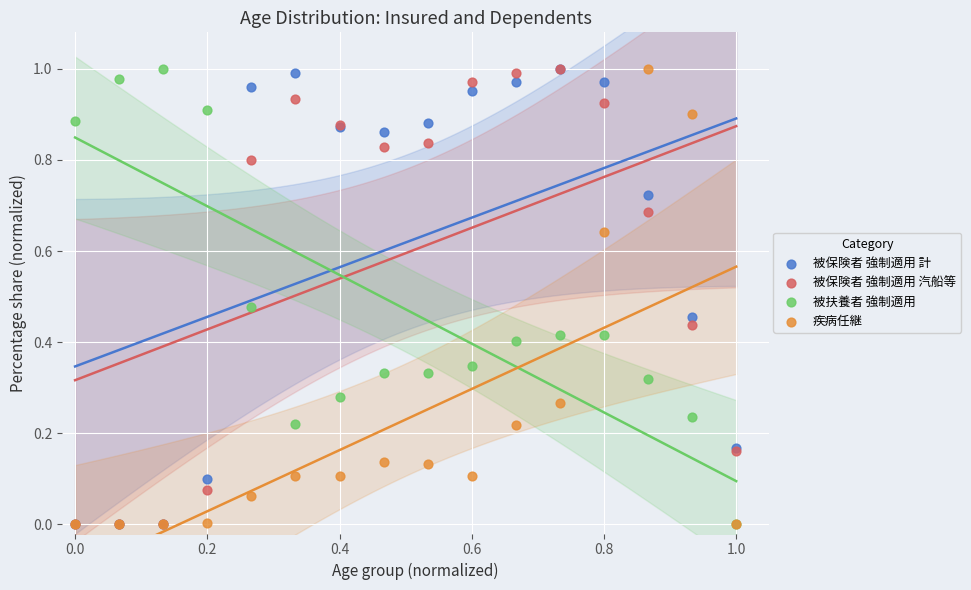

What are all the series names shown in the legend?

被保険者 強制適用 計, 被保険者 強制適用 汽船等, 被扶養者 強制適用, 疾病任継